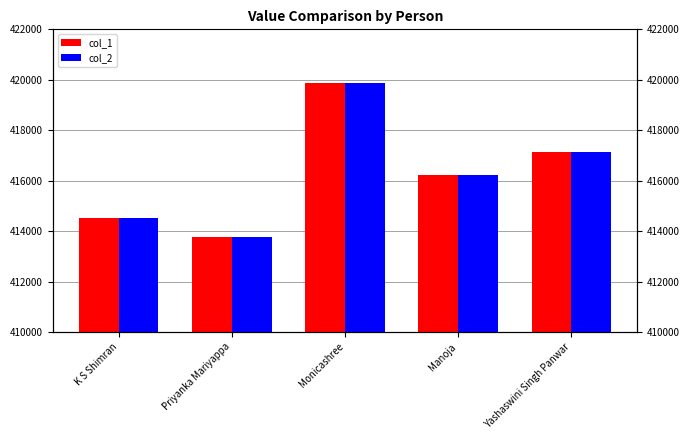

Between Monicashree and K S Shimran, which is larger?

Monicashree